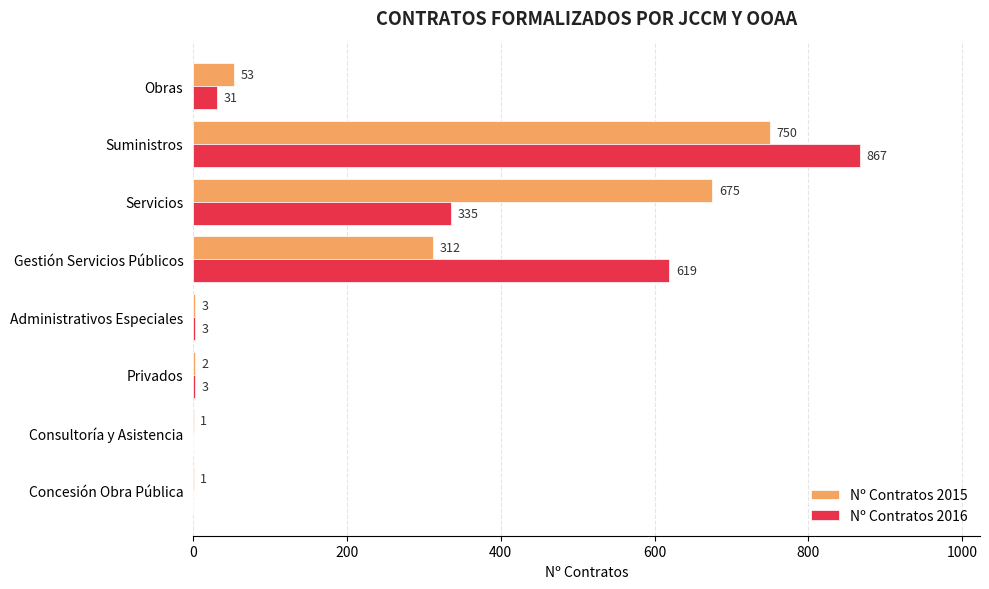

What is the greatest value displayed?

867